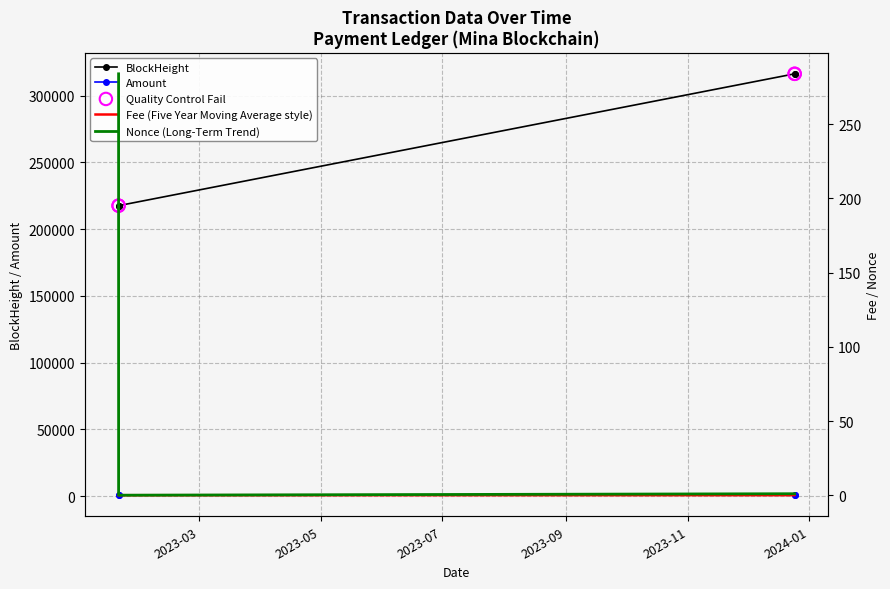

At how many categories does at least one series exceed 106633?

4